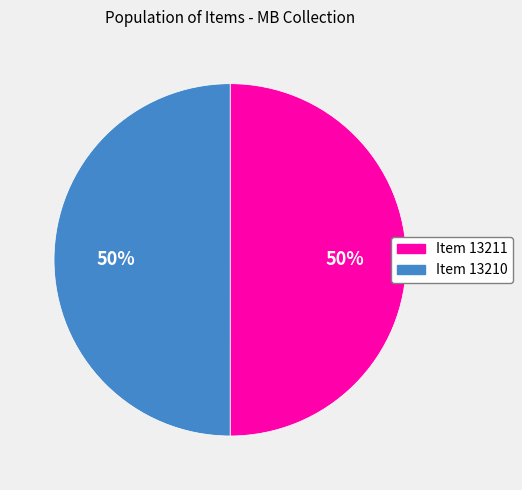

True or false: Item 13210 accounts for 64% of the total.

False